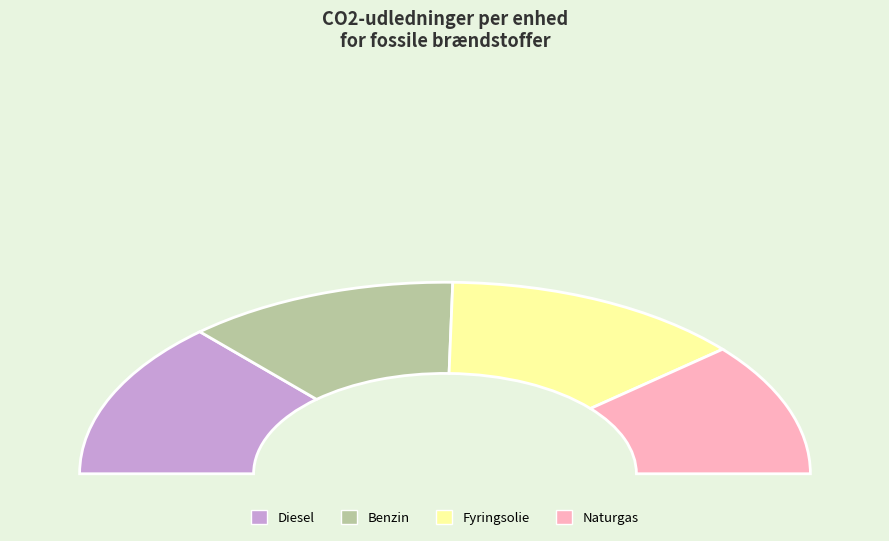

What percentage is NOT represented by Naturgas?

77.5%